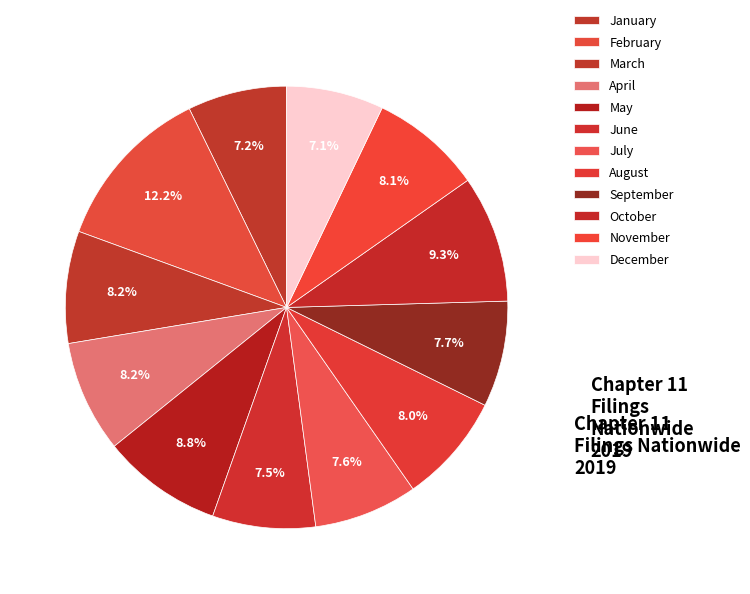

Is it true that April is 8% of the pie?

True